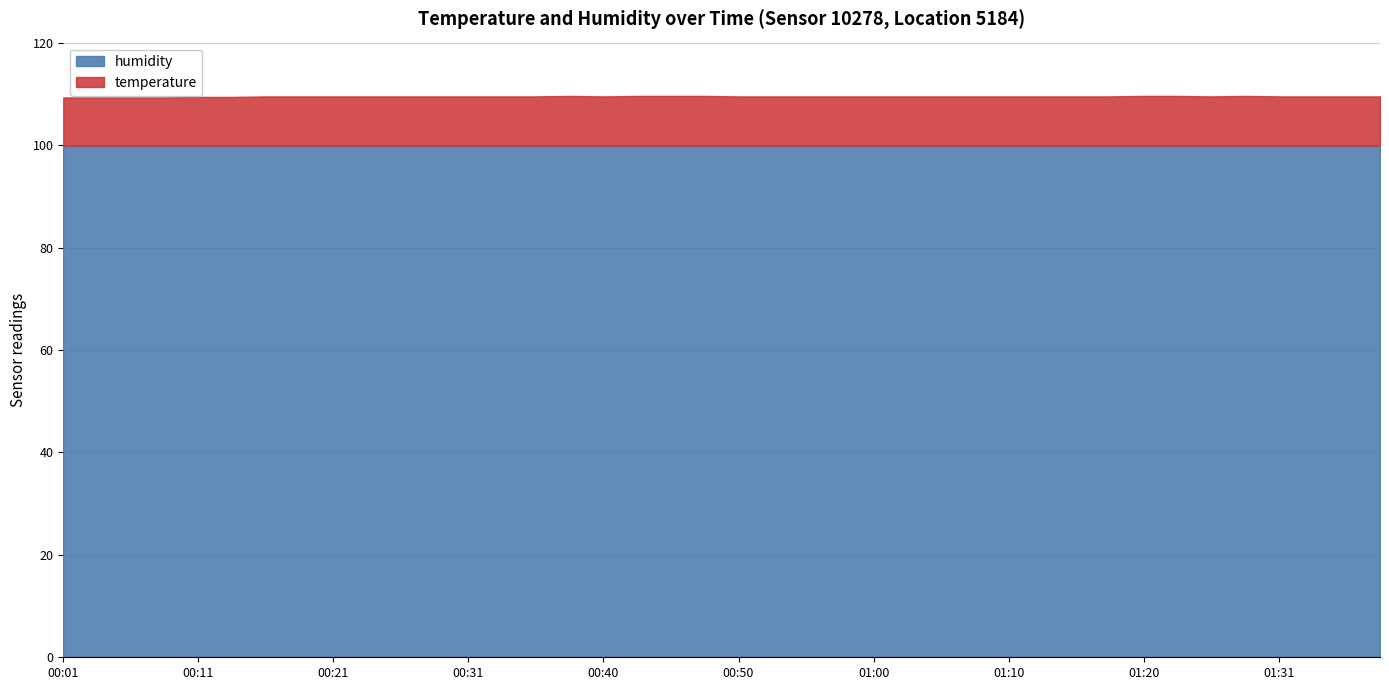

How many series are shown in this chart?

2